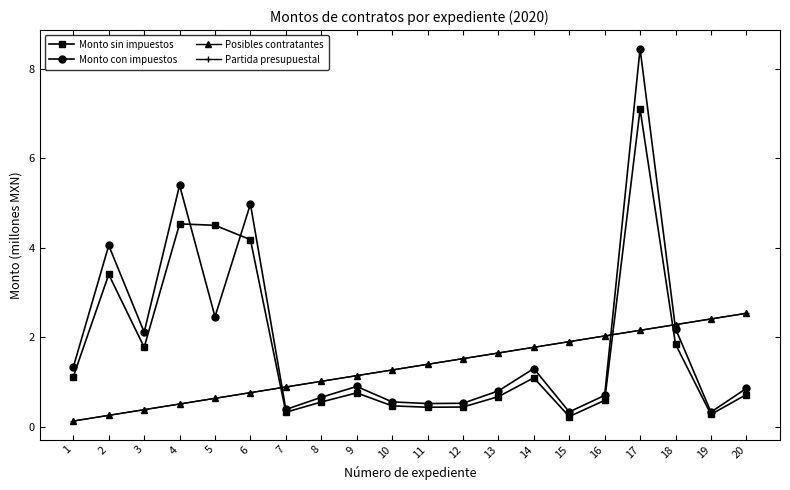

What is the difference between the highest and lowest values at 4?

4.9